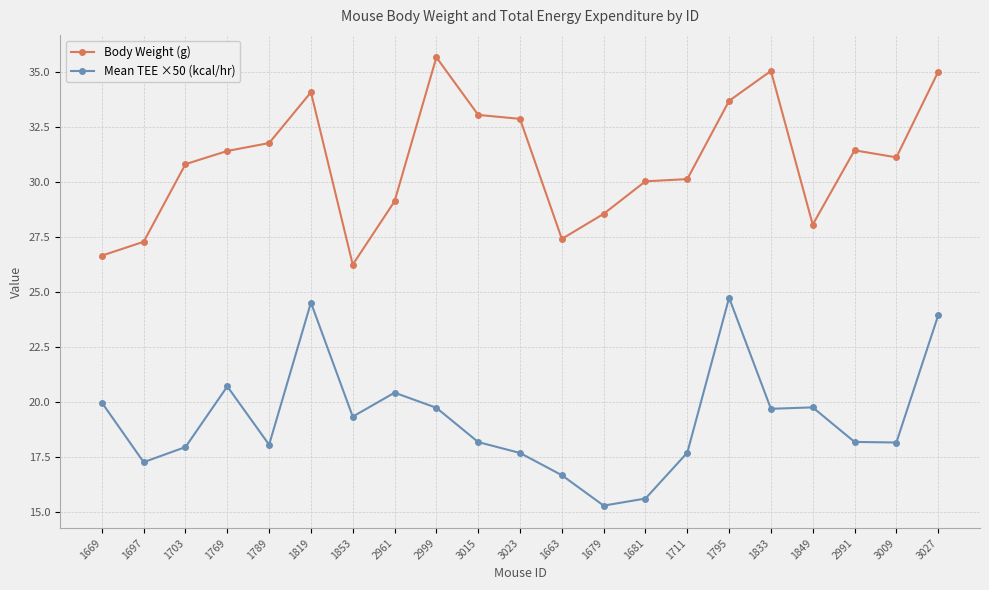

True or false: Mean TEE ×50 (kcal/hr) and Body Weight (g) intersect in this chart.

False